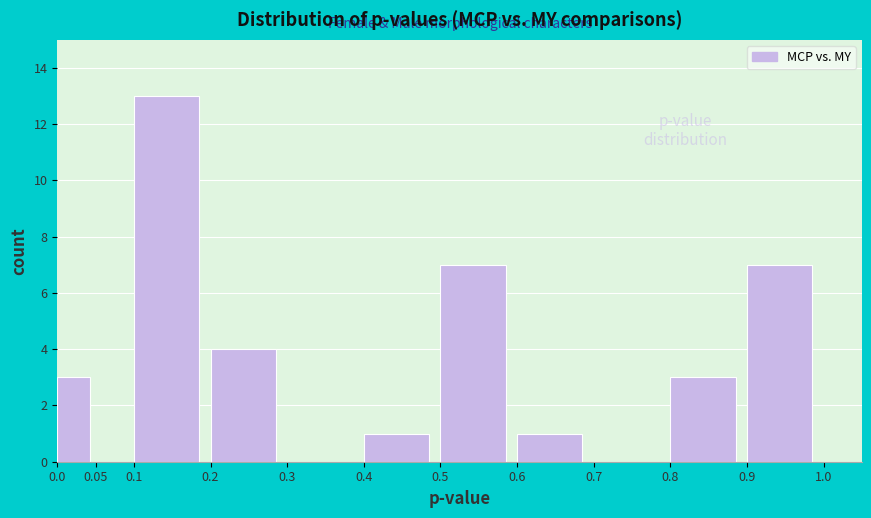

How tall is the bar that spans 0.1 to 0.2 on the x-axis? The values are not printed on the chart, so give them approximately, as read against the axis.

13